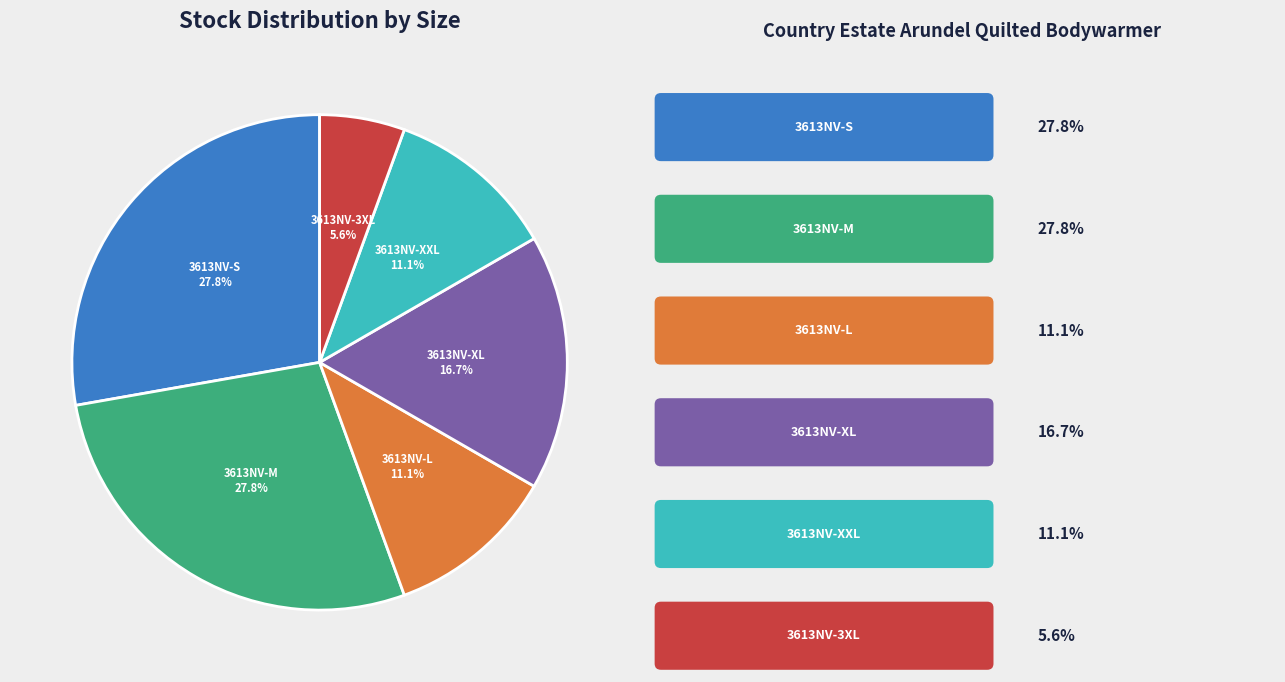

Does any single category account for the majority?

No